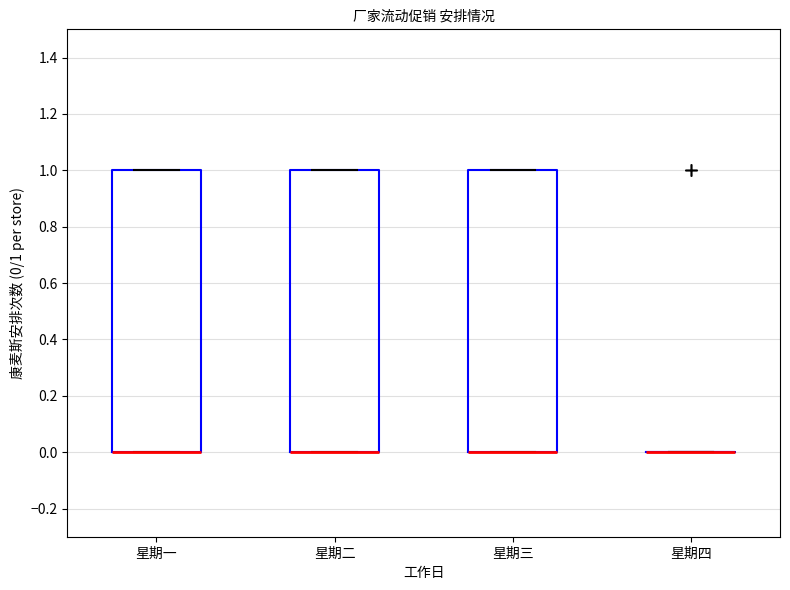

Where is the upper edge of the box for 星期二 on the y-axis? The values are not printed on the chart, so give them approximately, as read against the axis.

1